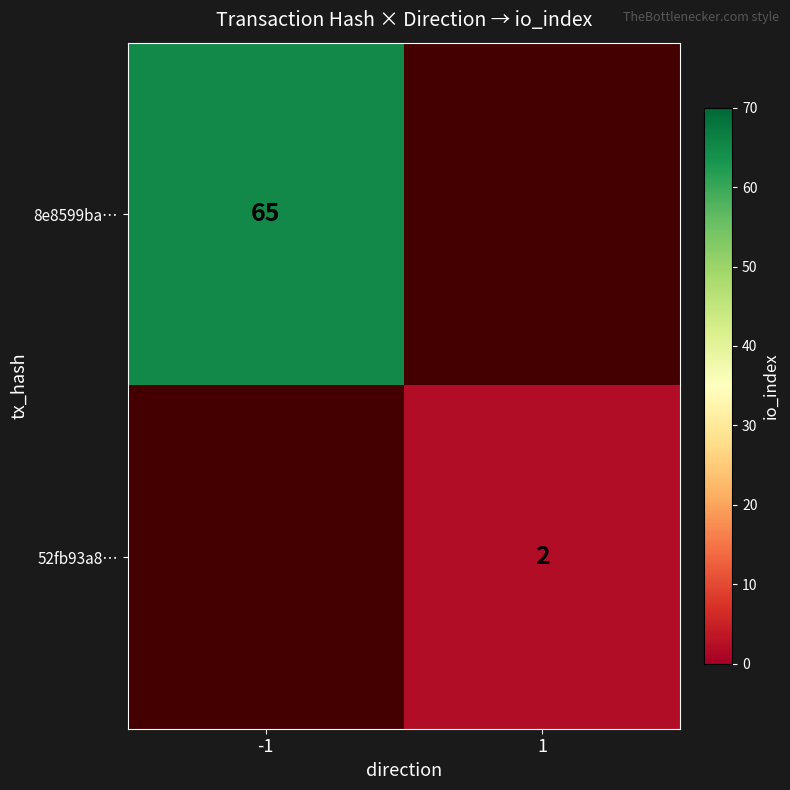

The 8e8599ba… series shows 24 at -1. True or false?

False